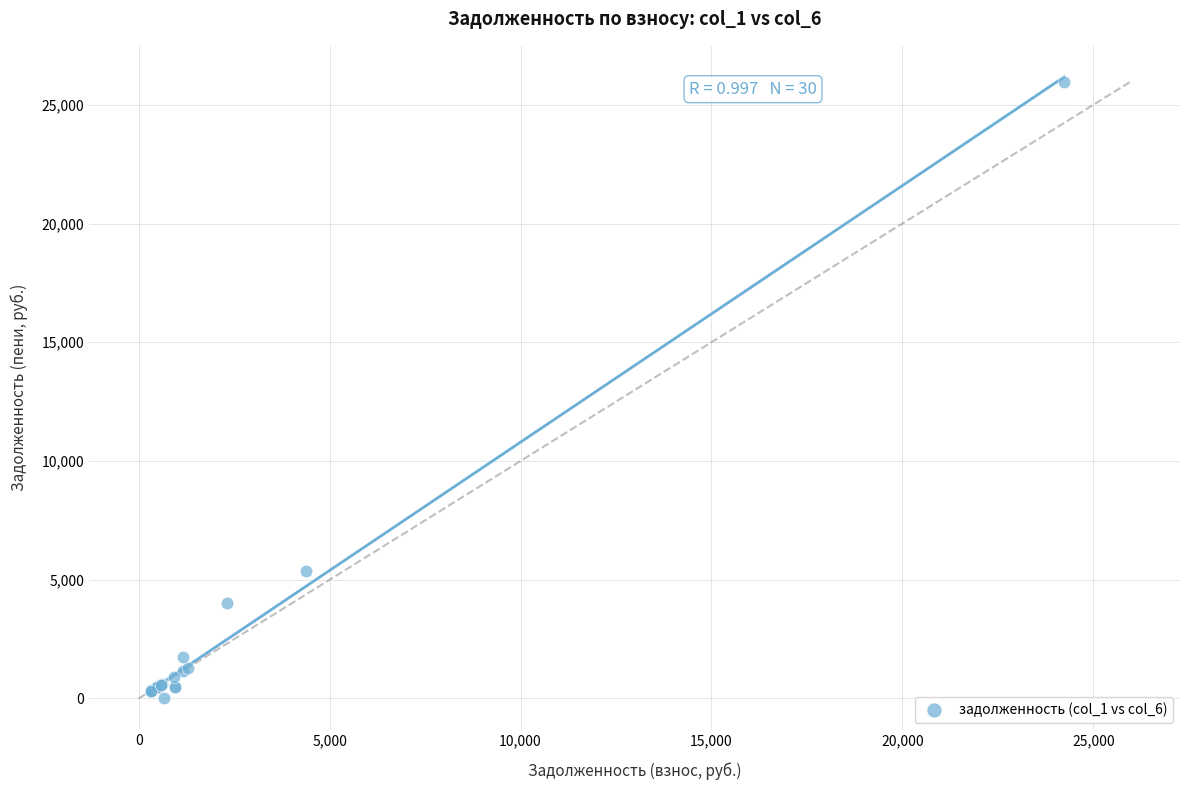

What Y value in the scatter plot is closest to 12986?

5354.5